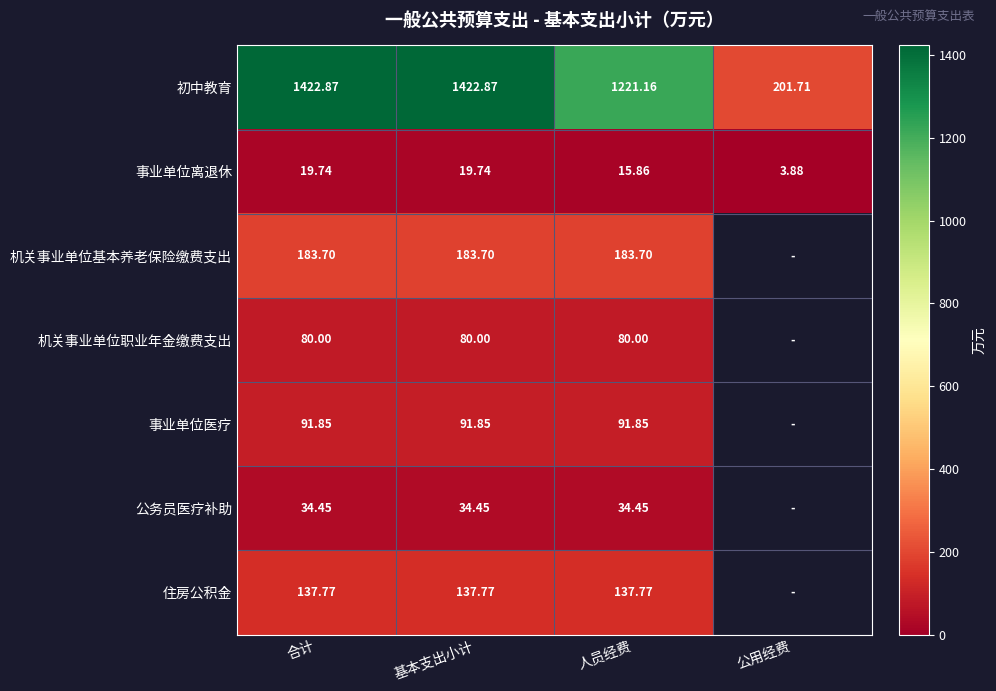

What is the total value across all series at 合计?

1970.4